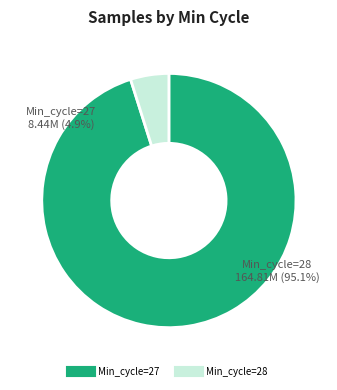

What percentage do 27 and 28 together represent?

100.0%